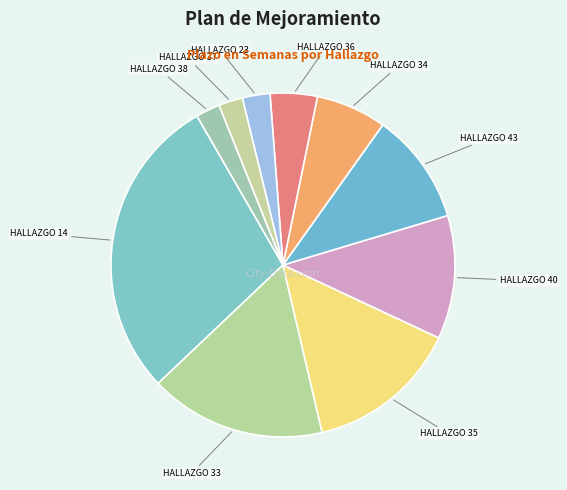

What is the ratio of the value at HALLAZGO 38 to the value at HALLAZGO 37?

1.0